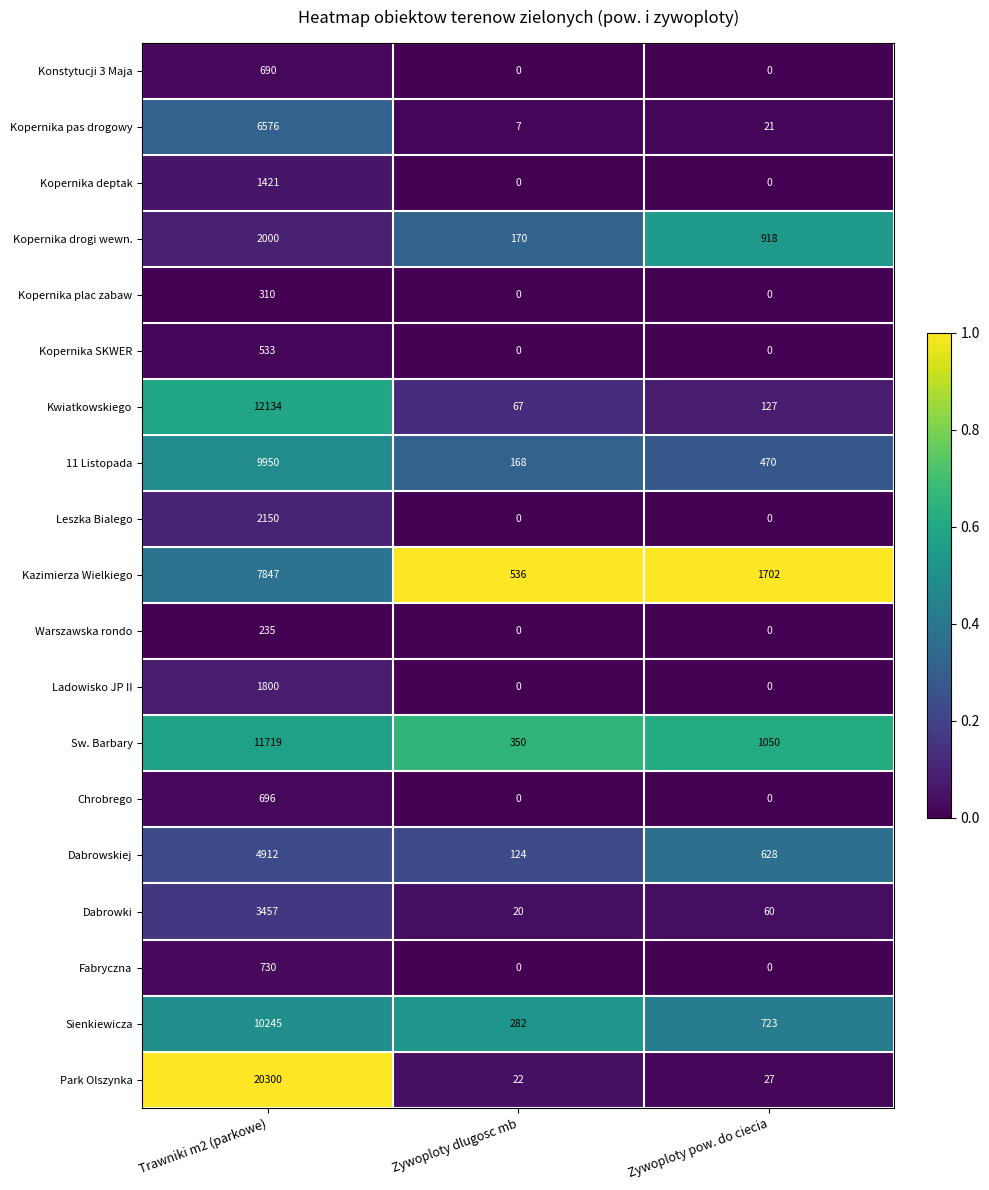

What is the spread (max minus min) of values at Zywoploty dlugosc mb?

536